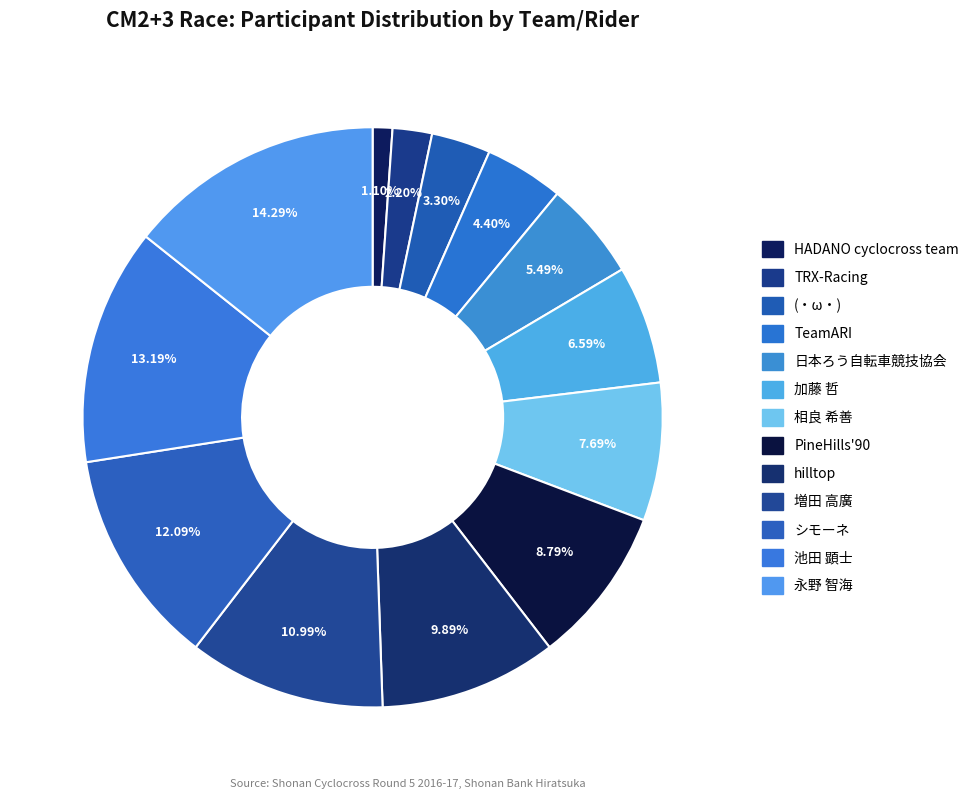

Between 永野 智海 and シモーネ, which is larger?

永野 智海